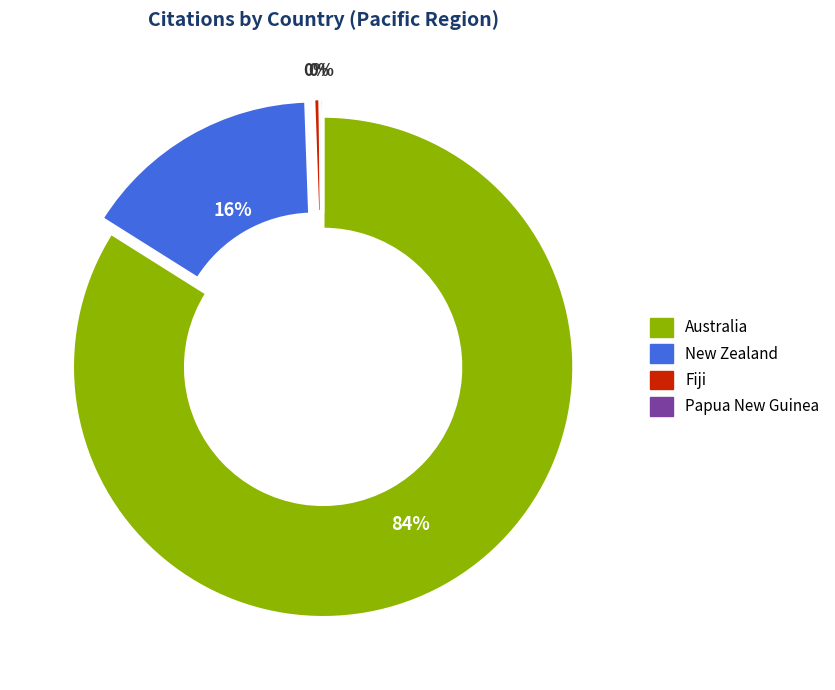

True or false: Fiji accounts for 15% of the total.

False